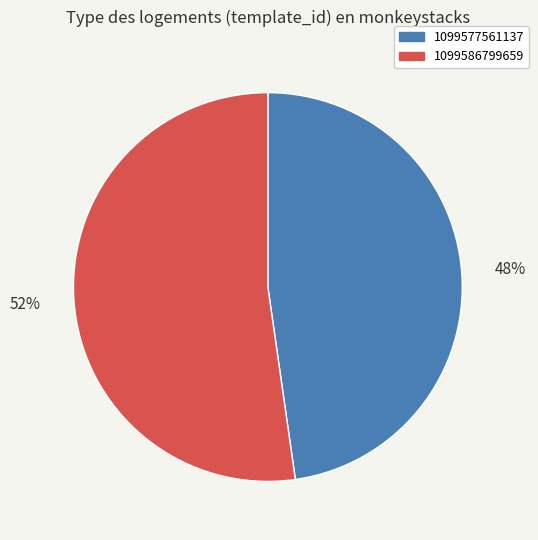

Do 1099577561137 and 1099586799659 together represent more than half of the pie?

Yes